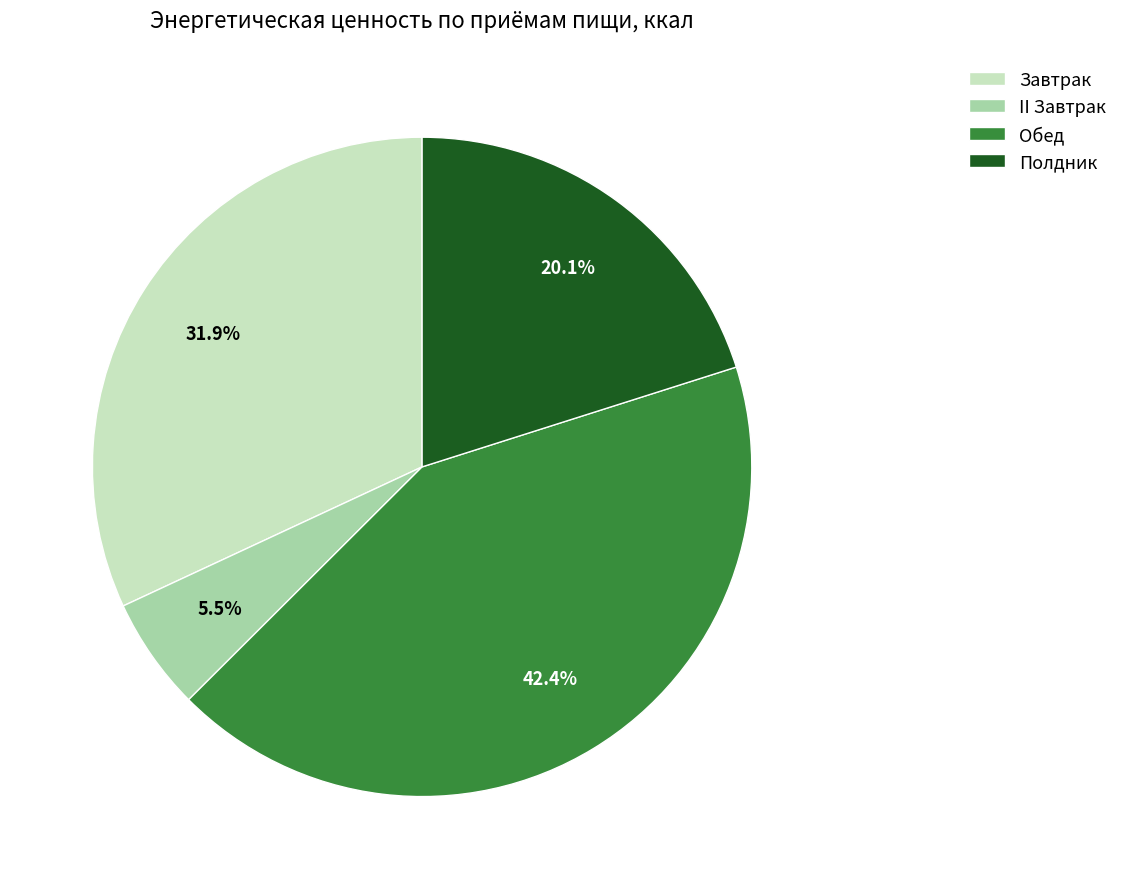

To the nearest percent, what is the difference between the Полдник and Обед slice percentages?

22%